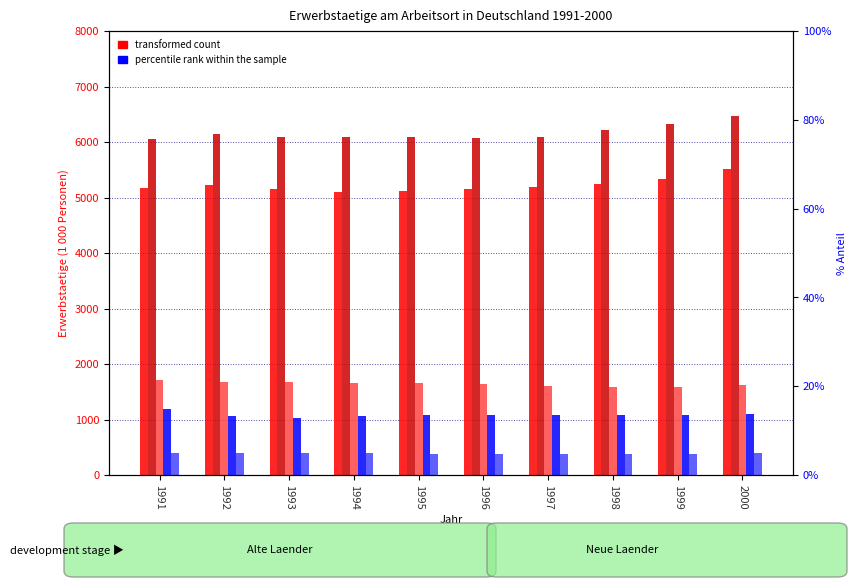

True or false: Bayern has a value of 6211.7 at 1998.

True